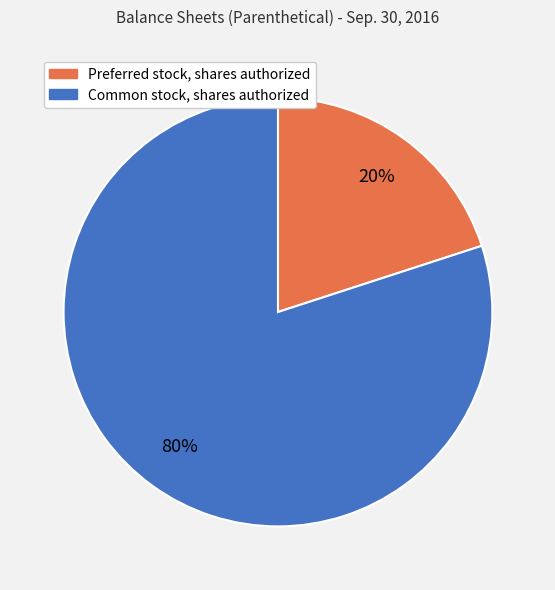

To the nearest percent, what percentage of the pie is Preferred stock, shares authorized?

20%